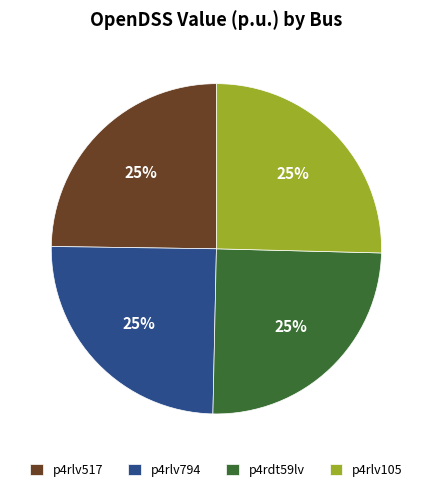

To the nearest percent, what percentage of the pie is p4rdt59lv?

25%